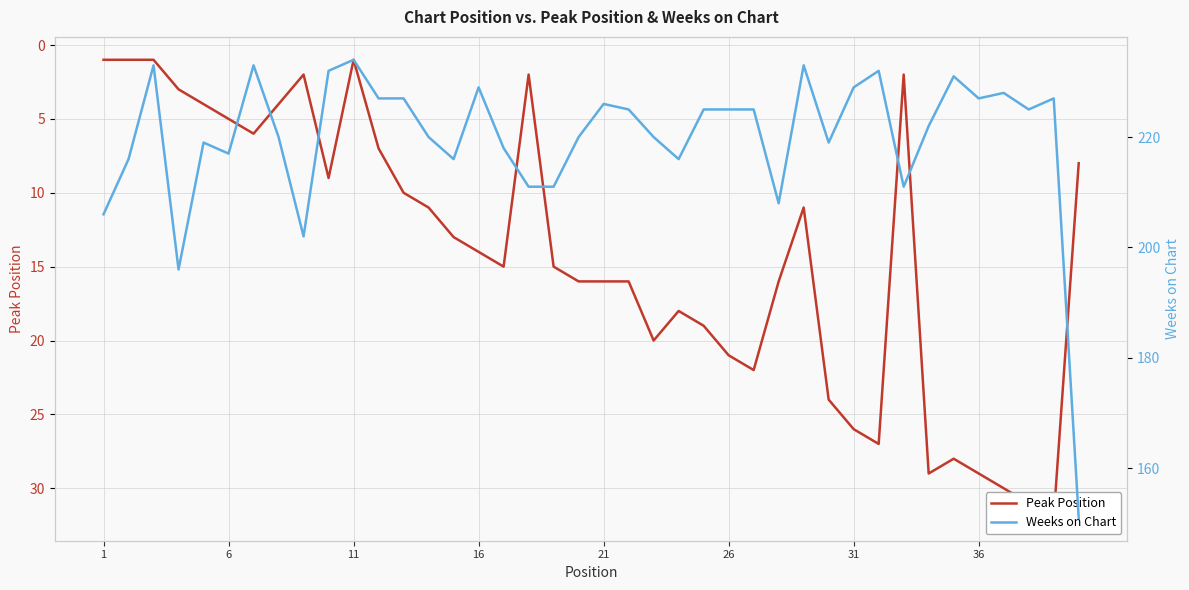

What is the difference between the maximum and minimum values in the Weeks on Chart series?

83